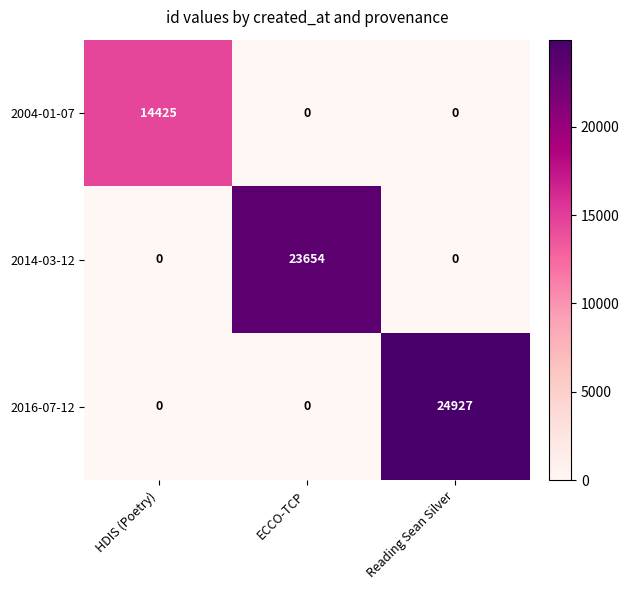

What is the difference between the 2014-03-12 values at HDIS (Poetry) and ECCO-TCP?

23654